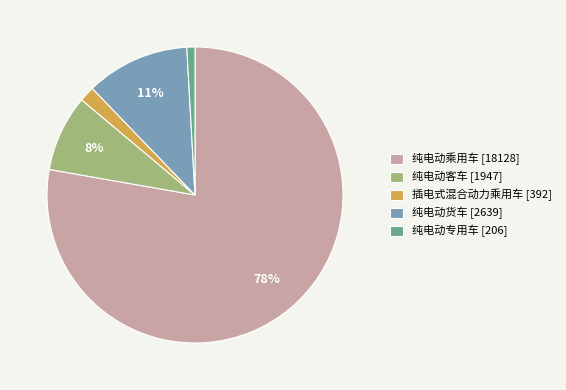

Count the number of slices in the pie.

5